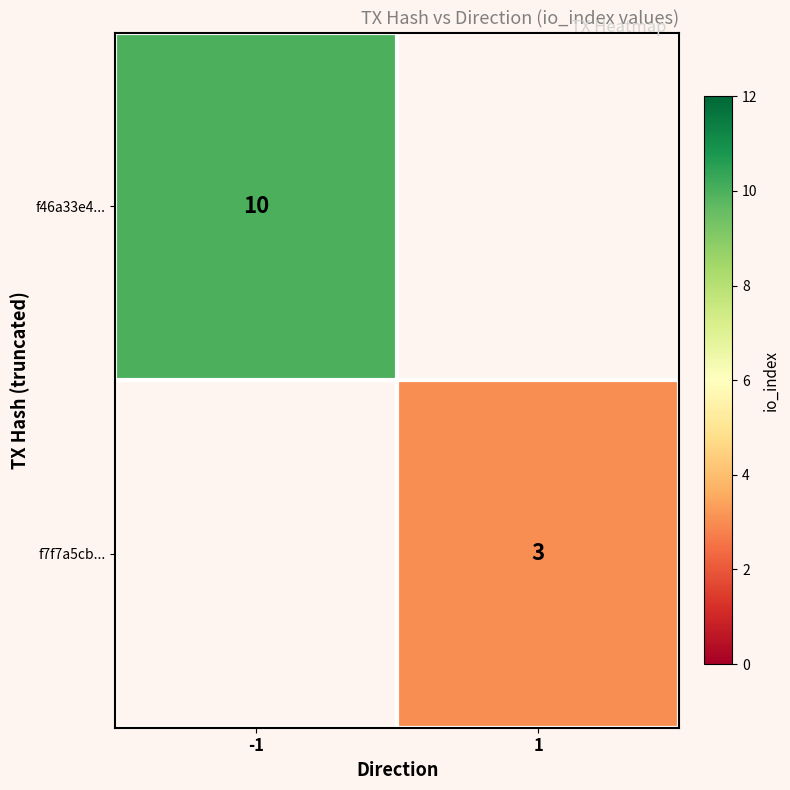

The value of f7f7a5cb... at 1 is 3. True or false?

True